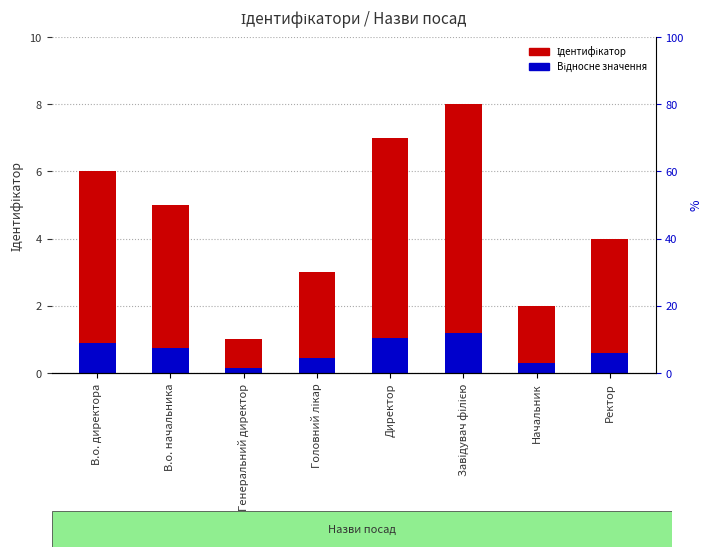

Which has a higher value, Головний лікар or Ректор?

Ректор